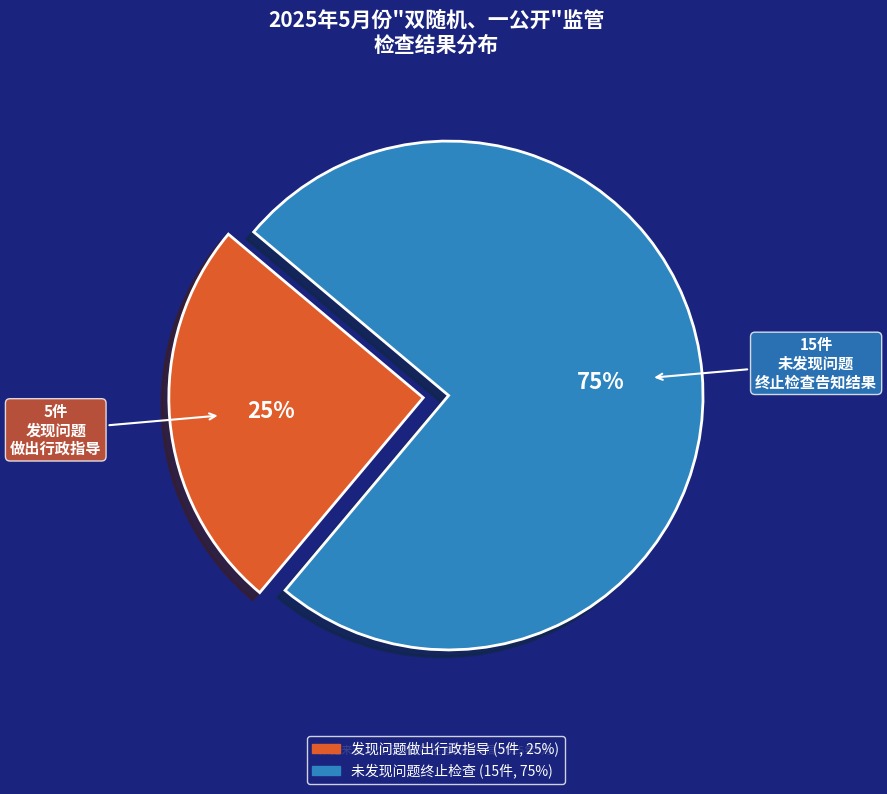

Is there any slice that represents more than half of the pie?

Yes